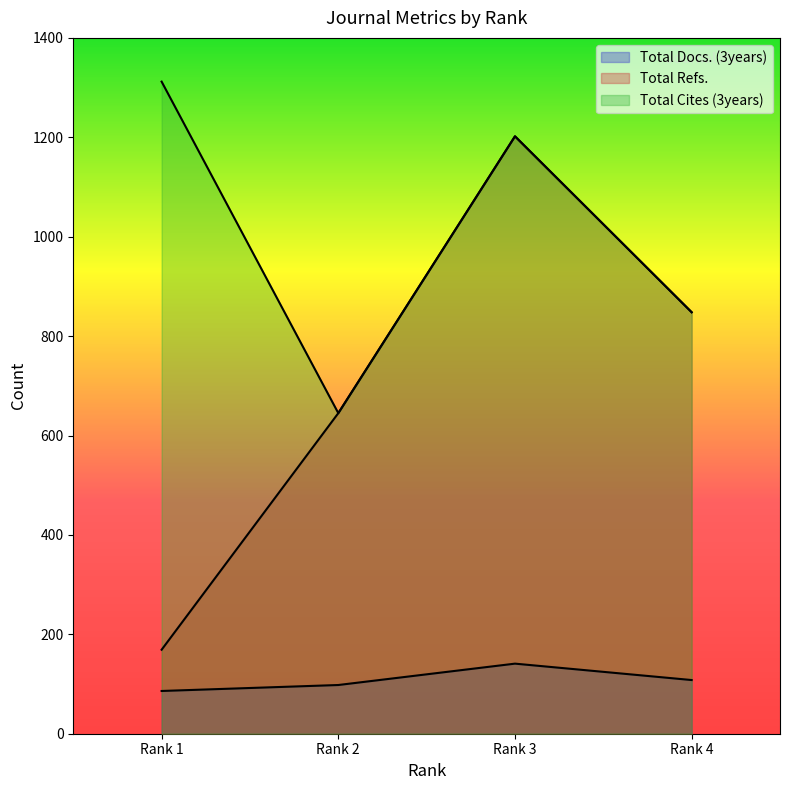

At which category is the sum across all series the highest?

Rank 3